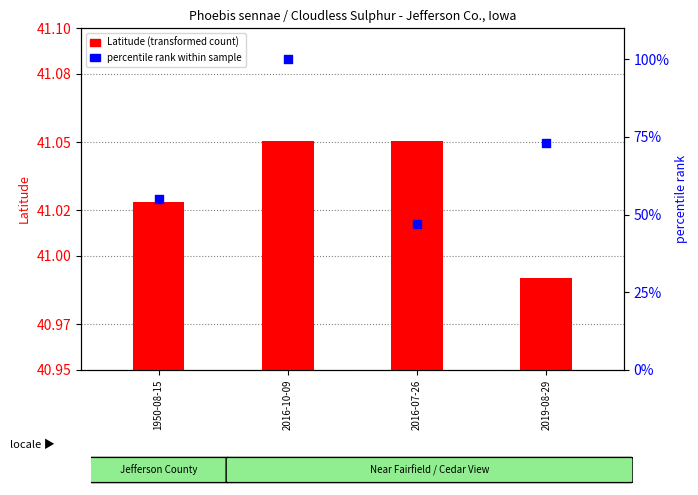

Is the value of percentile rank within sample at 2016-10-09 greater than the value of Latitude (transformed count) at 2019-08-29?

Yes